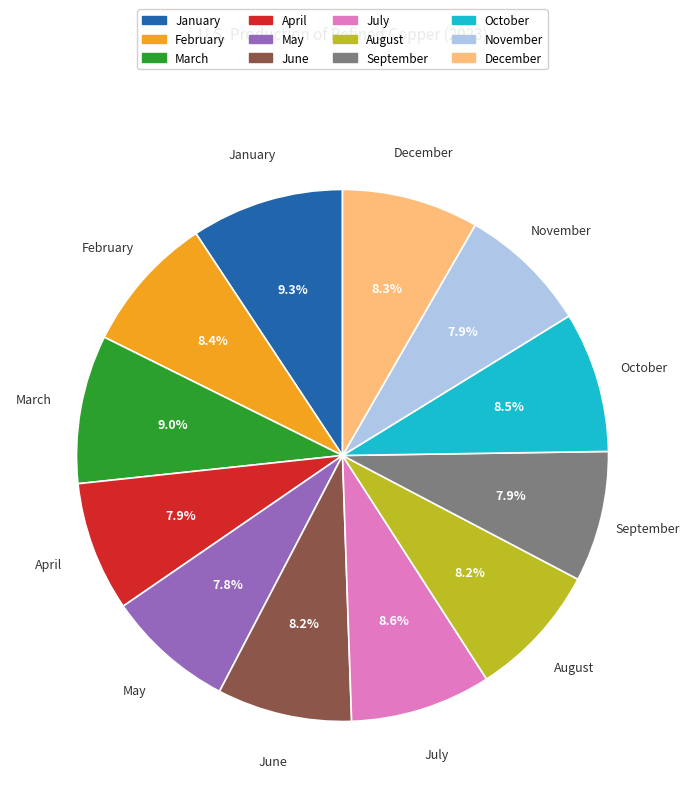

Which has a higher value, December or May?

December